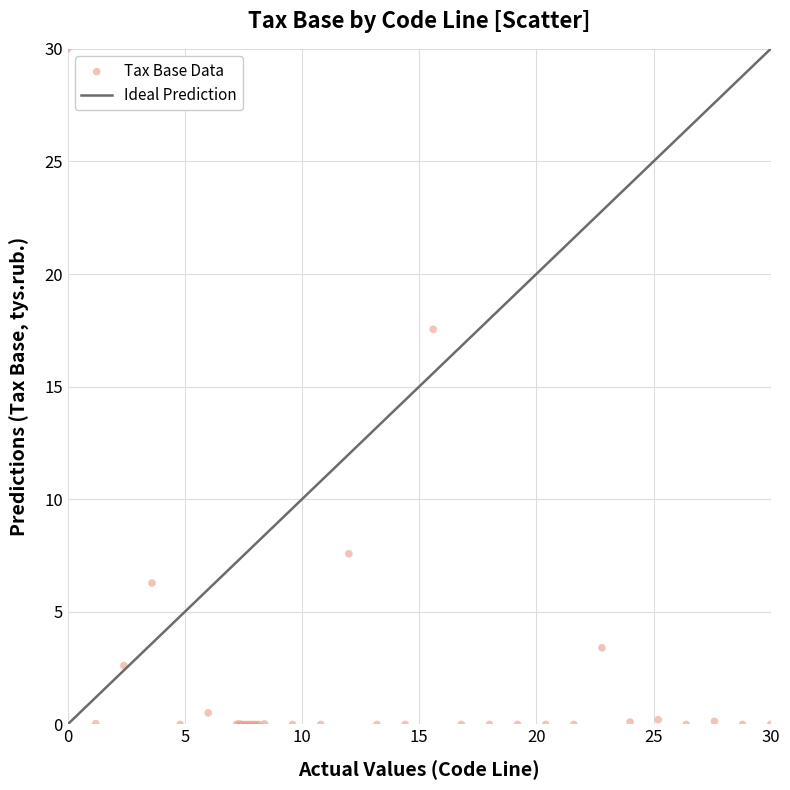

What Y value in the scatter plot is closest to 15?

17.5